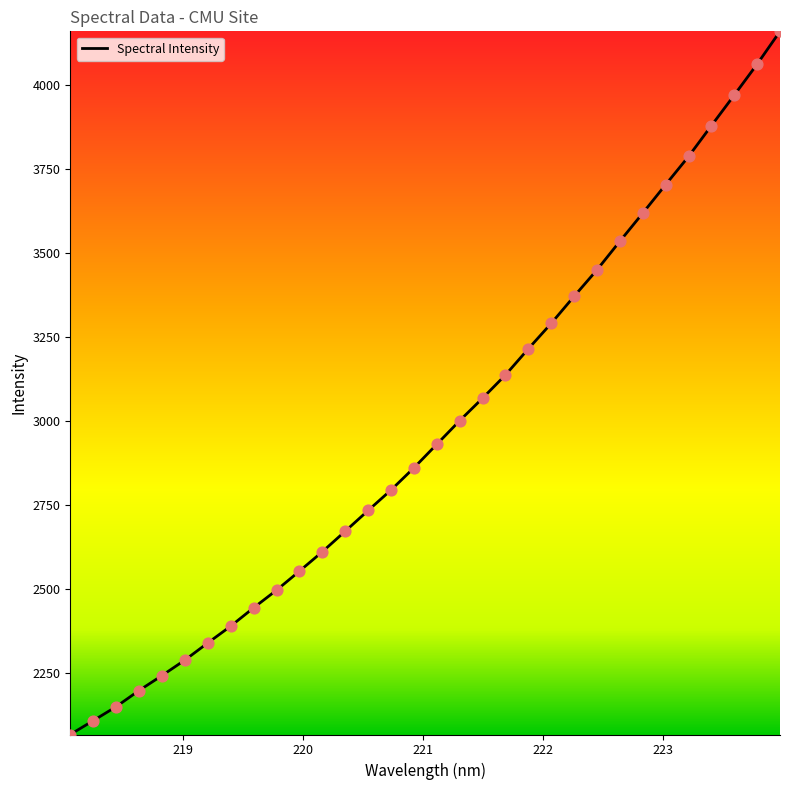

What is the maximum value shown in the chart?

4160.3